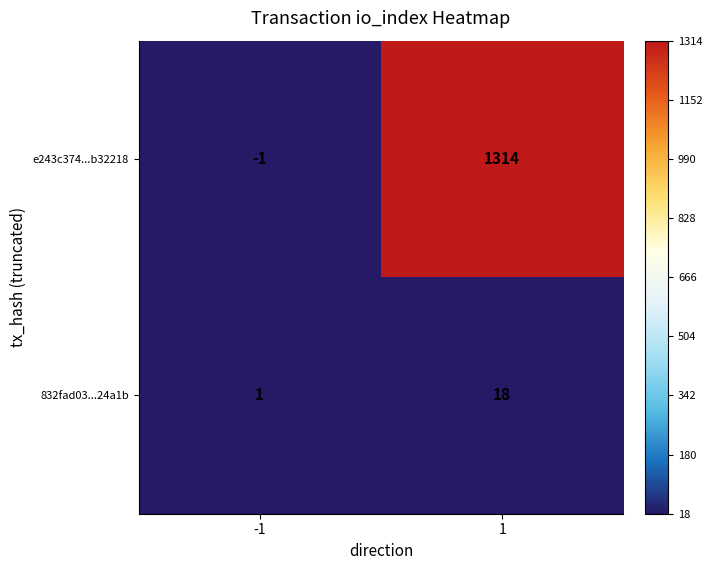

What is the difference between the maximum and minimum values in the 832fad03...24a1b series?

17